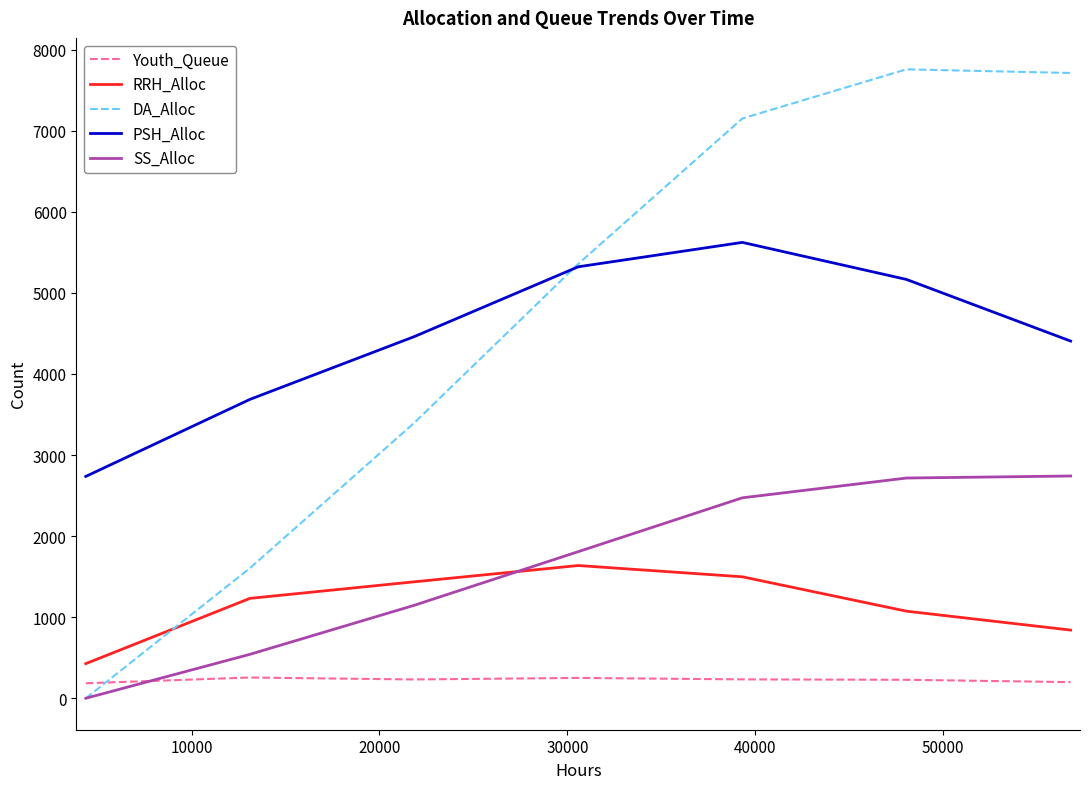

True or false: PSH_Alloc and SS_Alloc intersect in this chart.

False